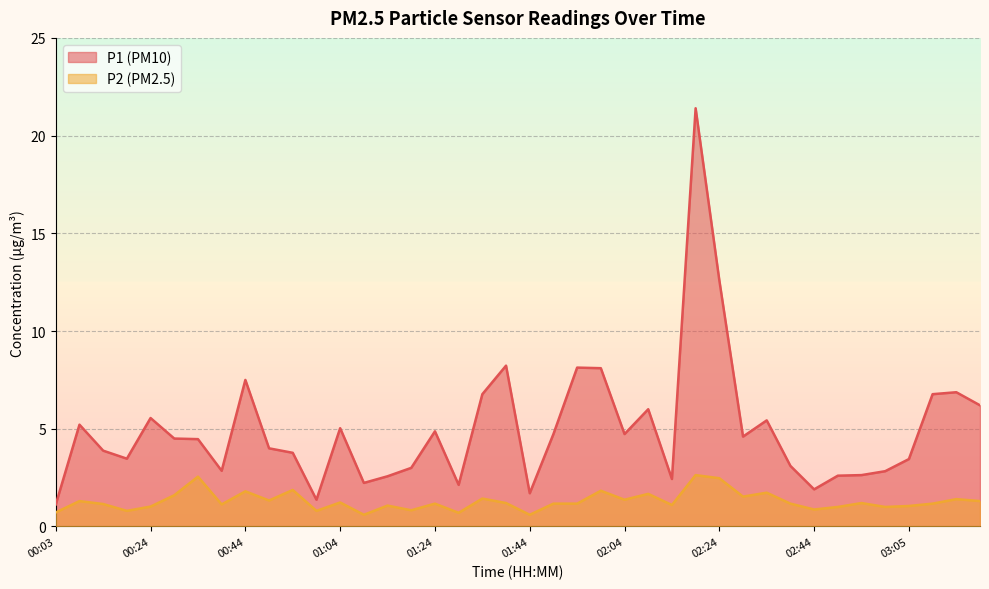

True or false: P1 has more than 2 points higher than both neighbors.

True